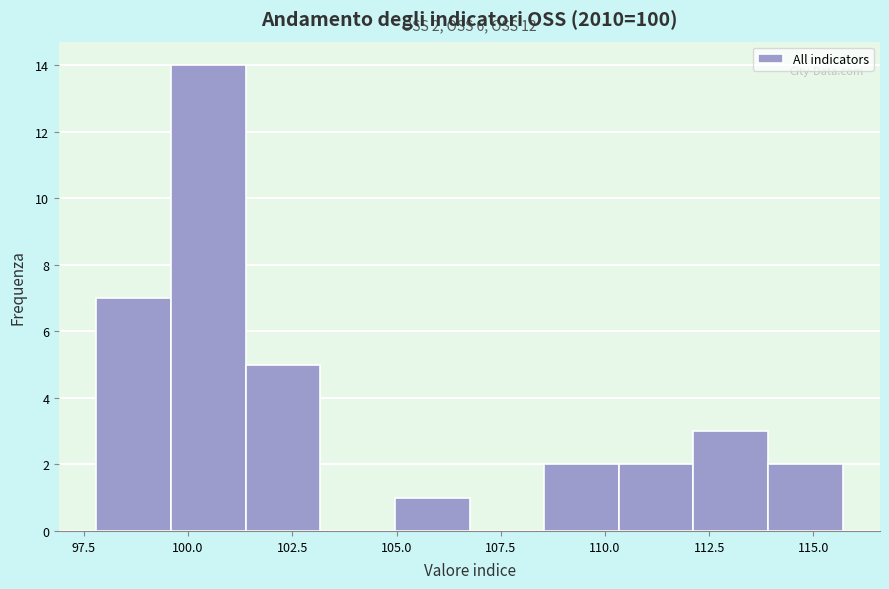

Around what value on the x-axis is the tallest bar? Give the approximate position of its centre, as read against the axis.

100.5